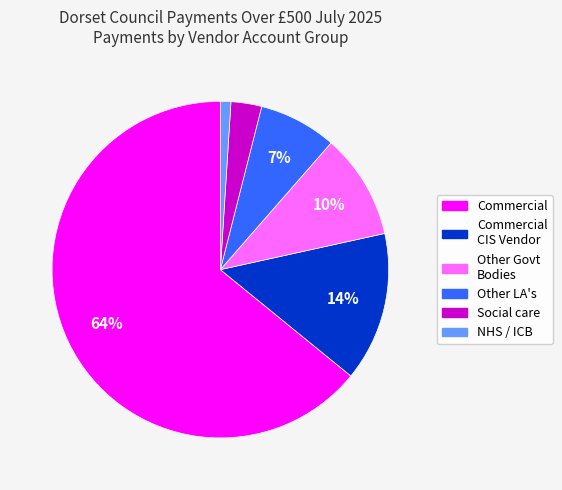

Rank the categories by value from highest to lowest.

Commercial, Commercial CIS Vendor, Other Govt Bodies, Other LA's, Social care, NHS / ICB